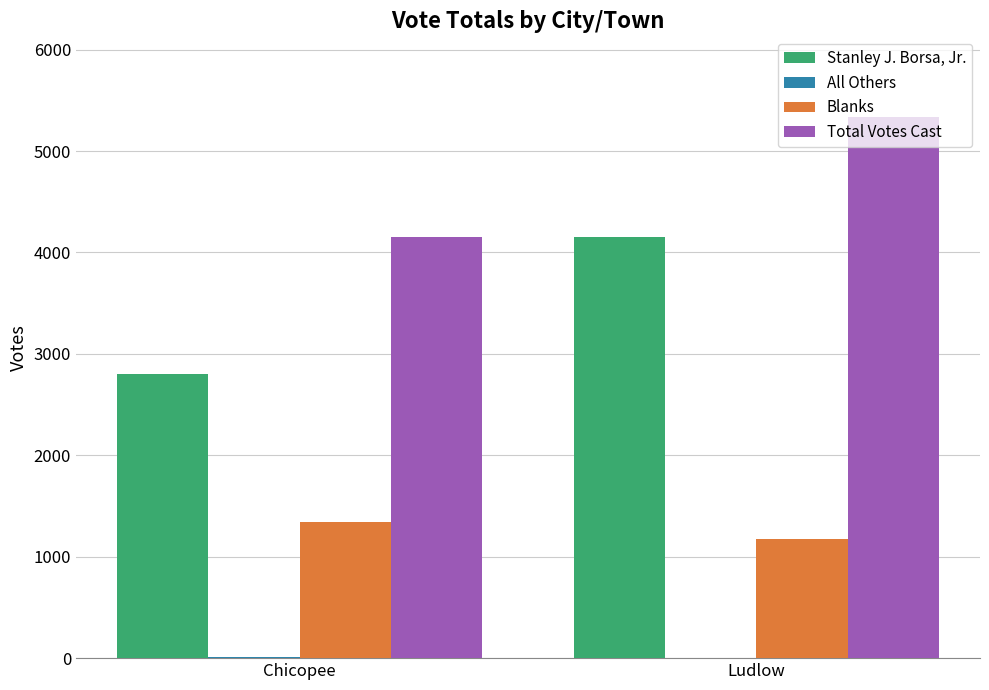

What is the sum of all Blanks values?

2514